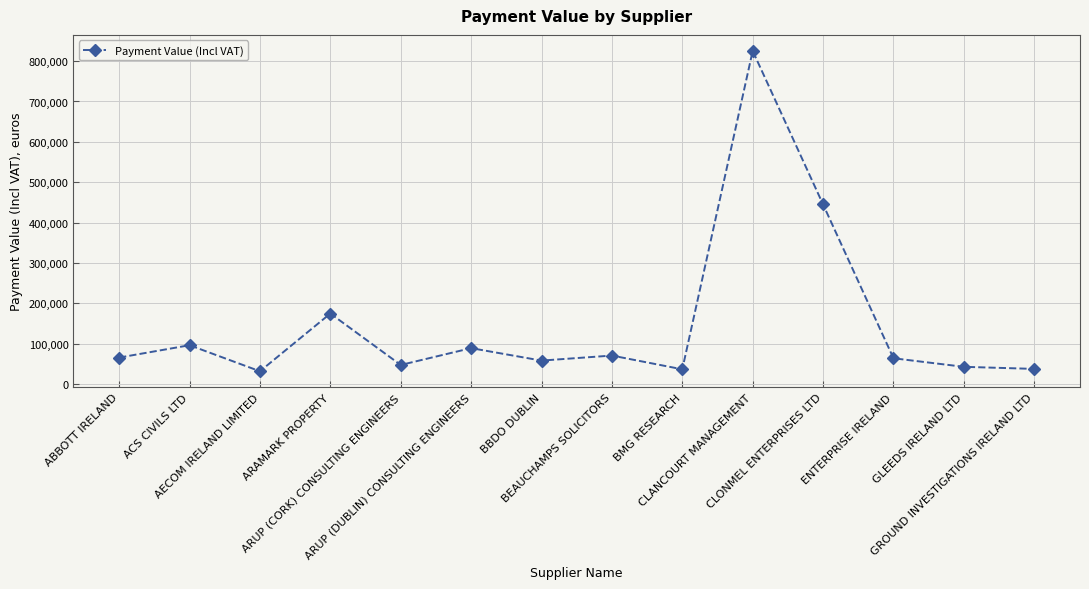

At which label is the value closest to 428634?

CLONMEL ENTERPRISES LTD